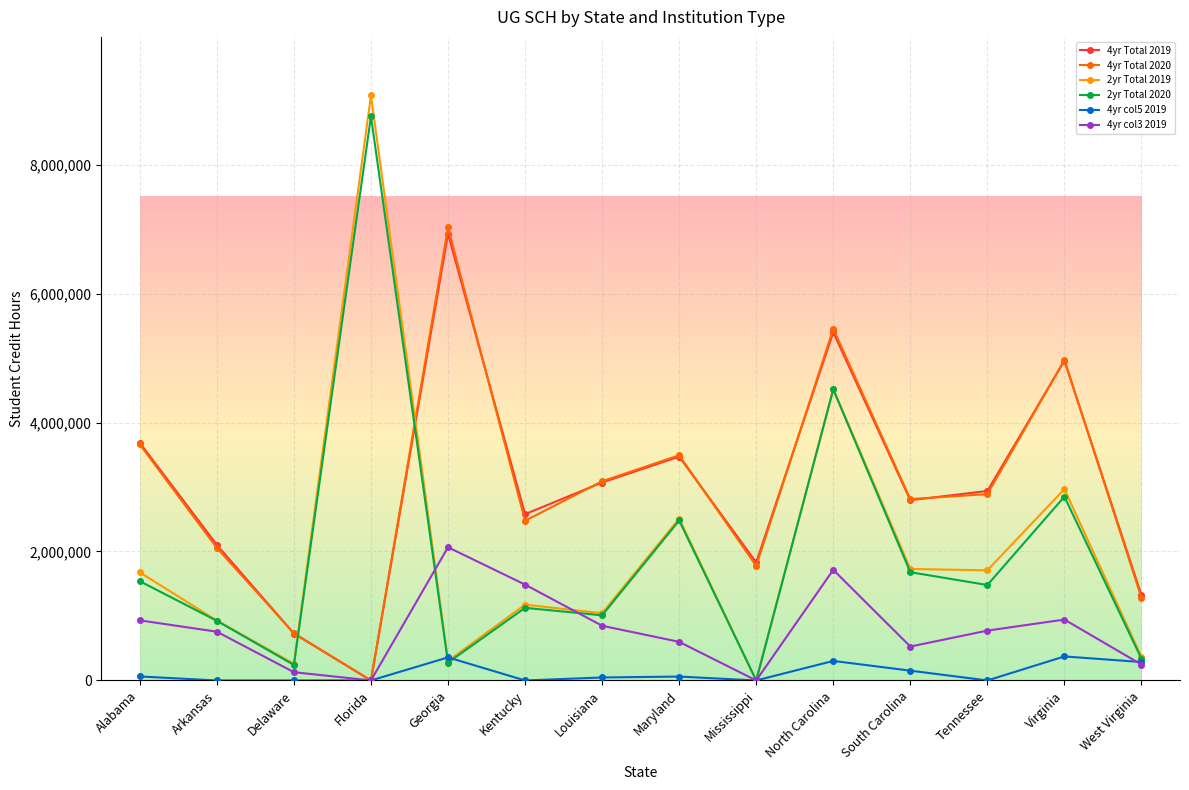

What is the greatest value displayed?

9073750.0